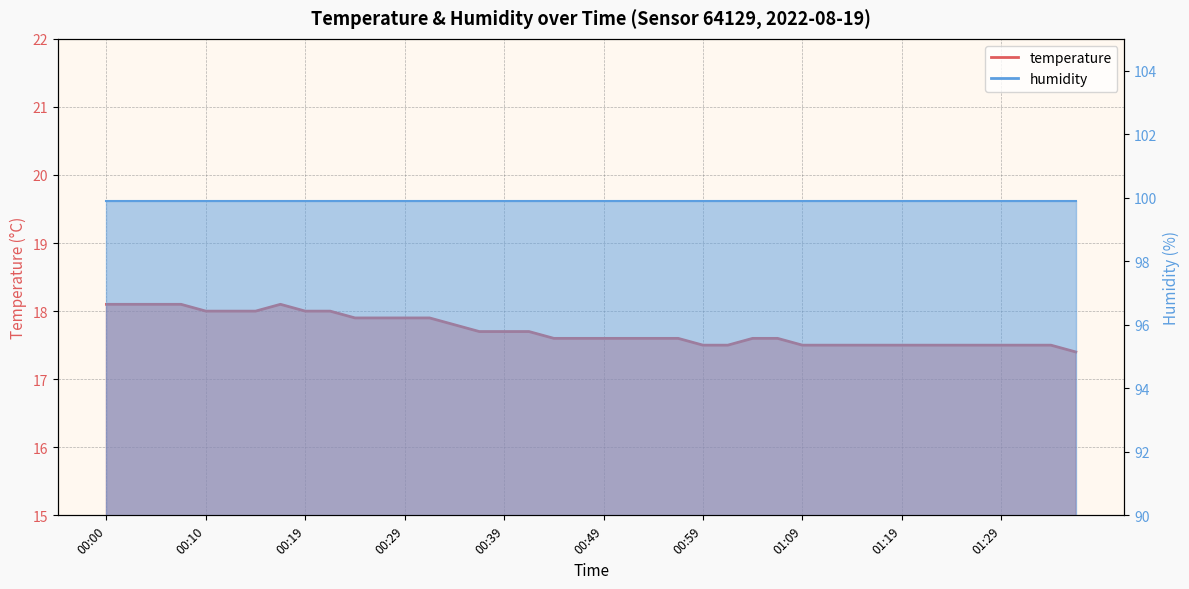

What is the ratio of the value at 00:52 to the value at 00:10?

1.0